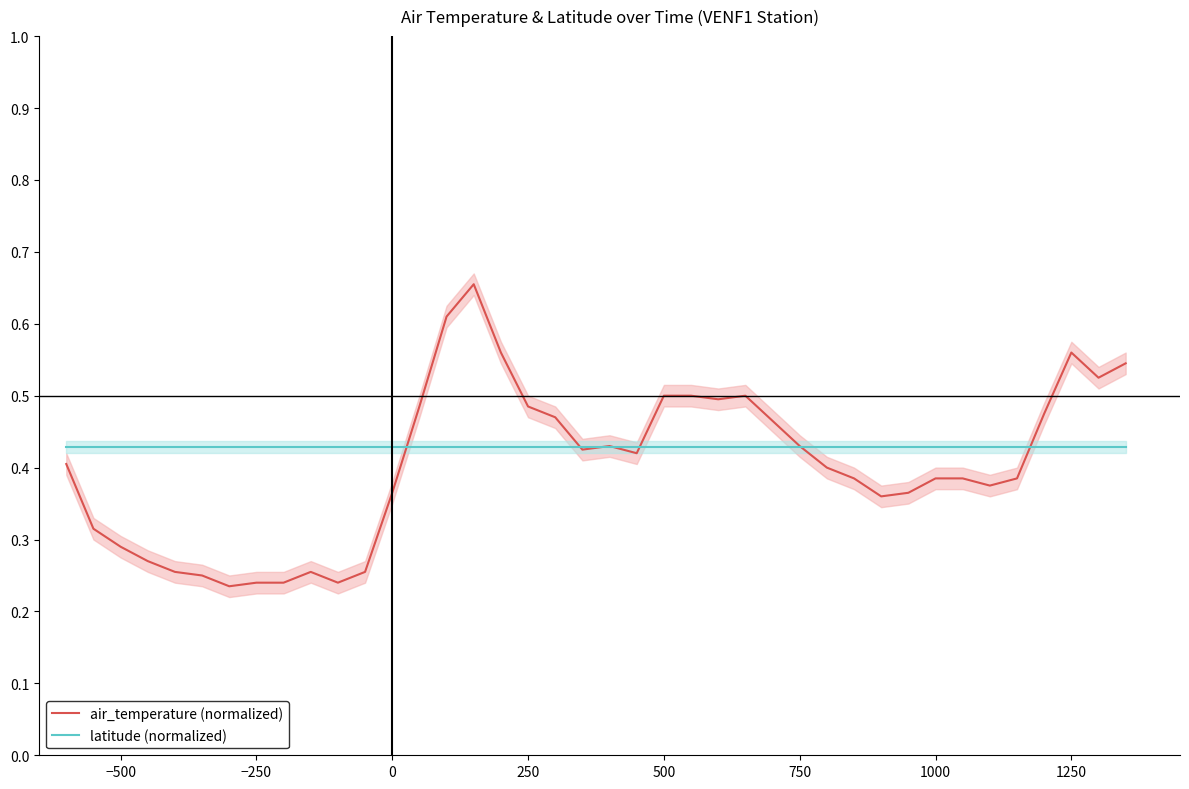

What is the sum of all air_temperature (normalized) values?

16.2